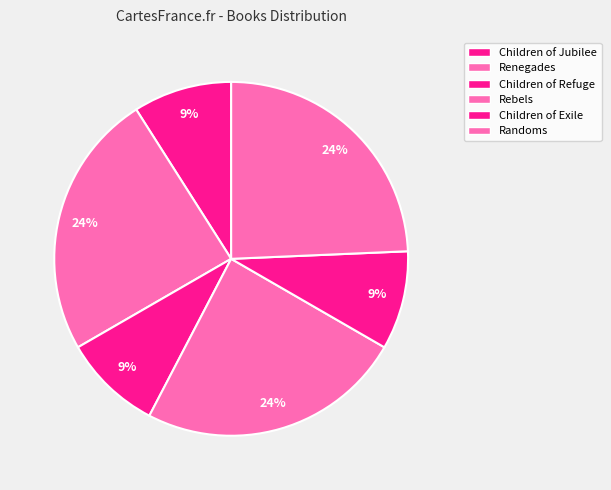

How many slices are in this pie chart?

6